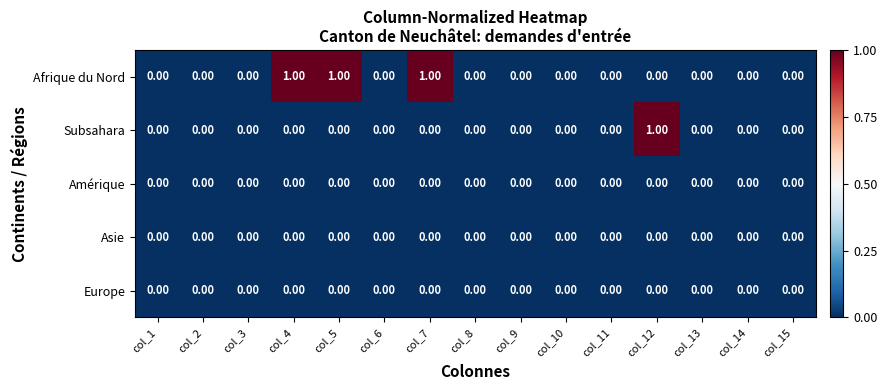

Which series has the largest total across all categories?

Afrique du Nord